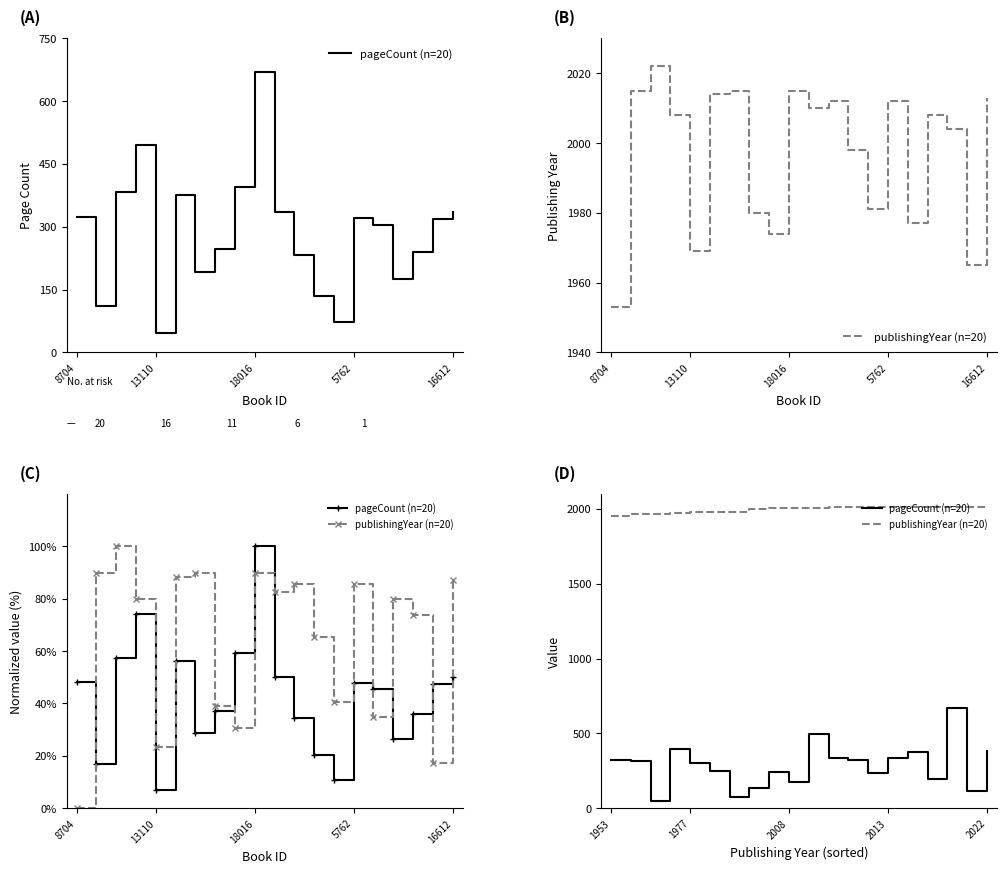

At 16, list the series in order from smallest to largest.

pageCount (n=20), publishingYear (n=20)